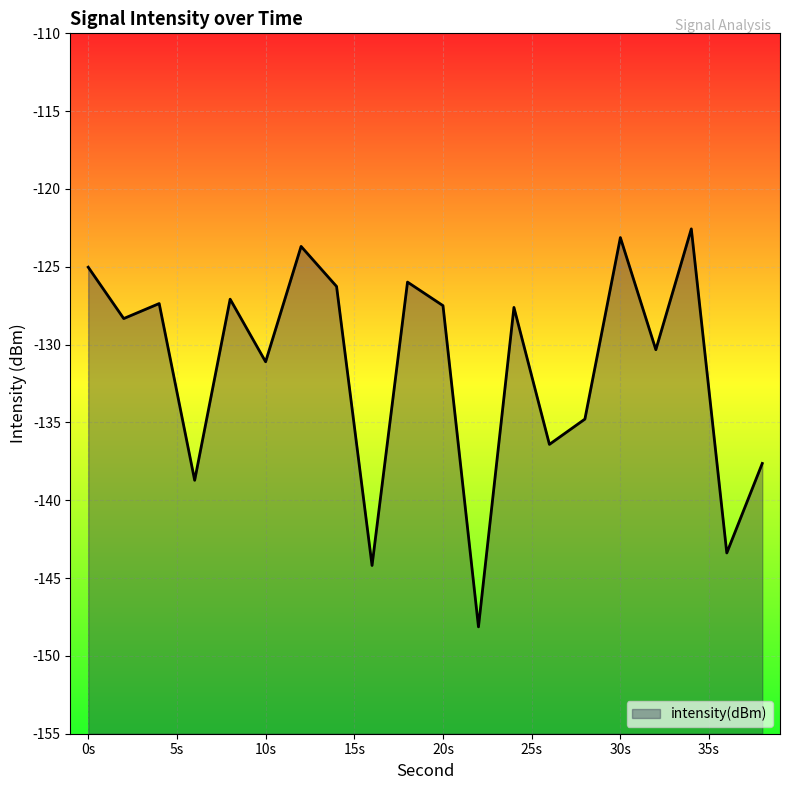

What is the change in value from 18 to 38?

-11.7